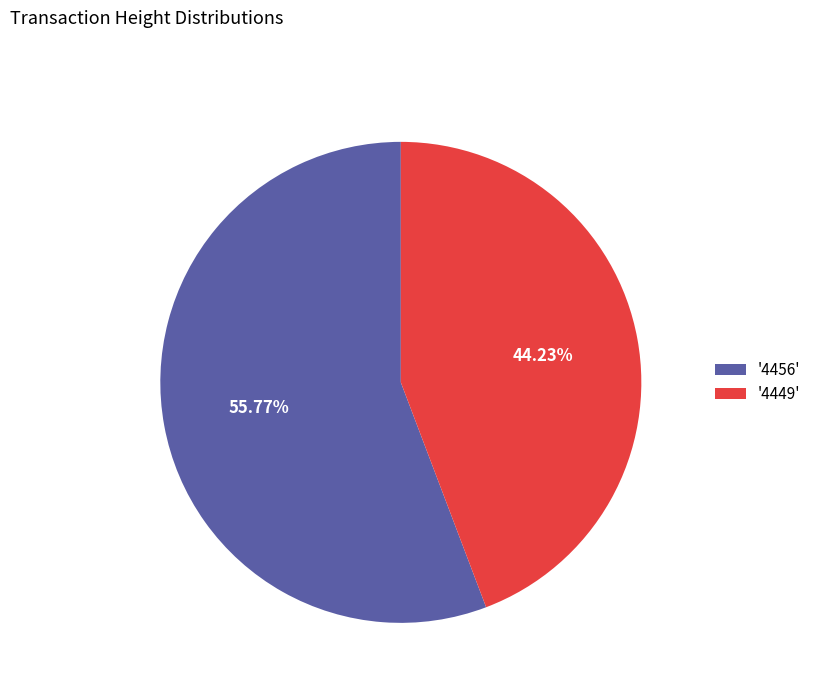

What is the majority slice?

'4456'